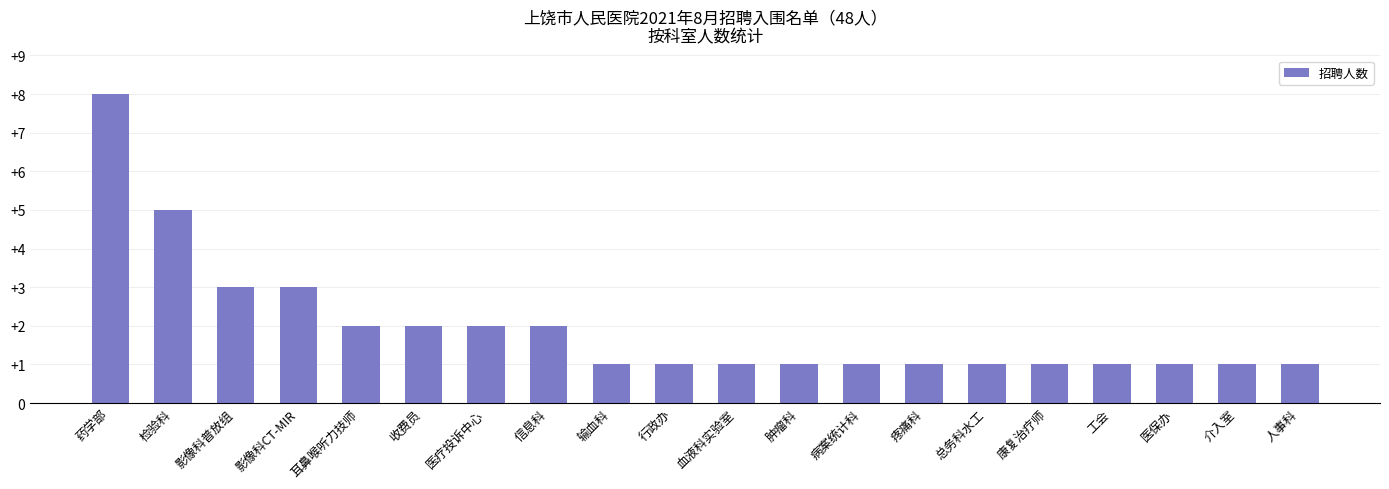

What position from the right is 病案统计科?

8